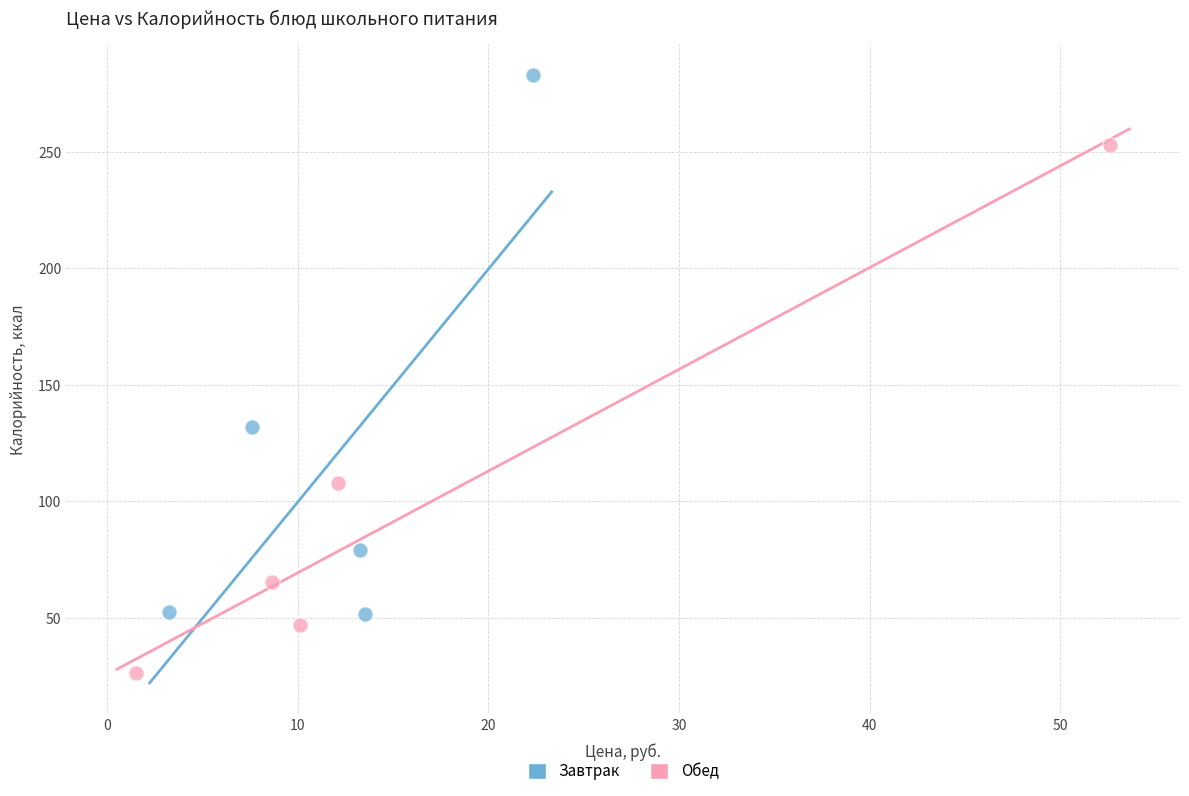

Which series reaches the maximum Y coordinate?

Завтрак